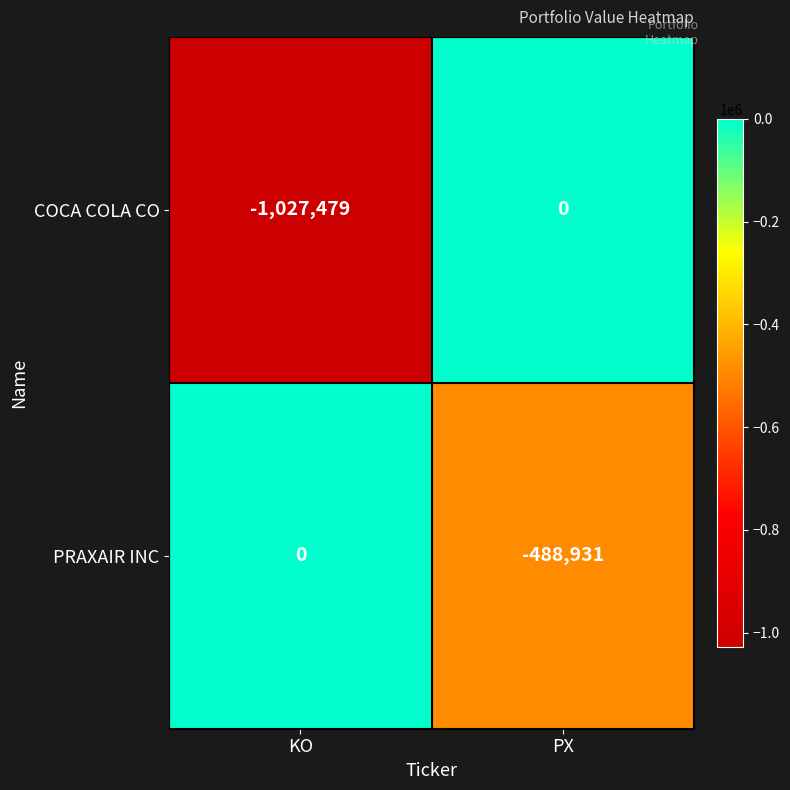

What is the total value across all series at PX?

-488931